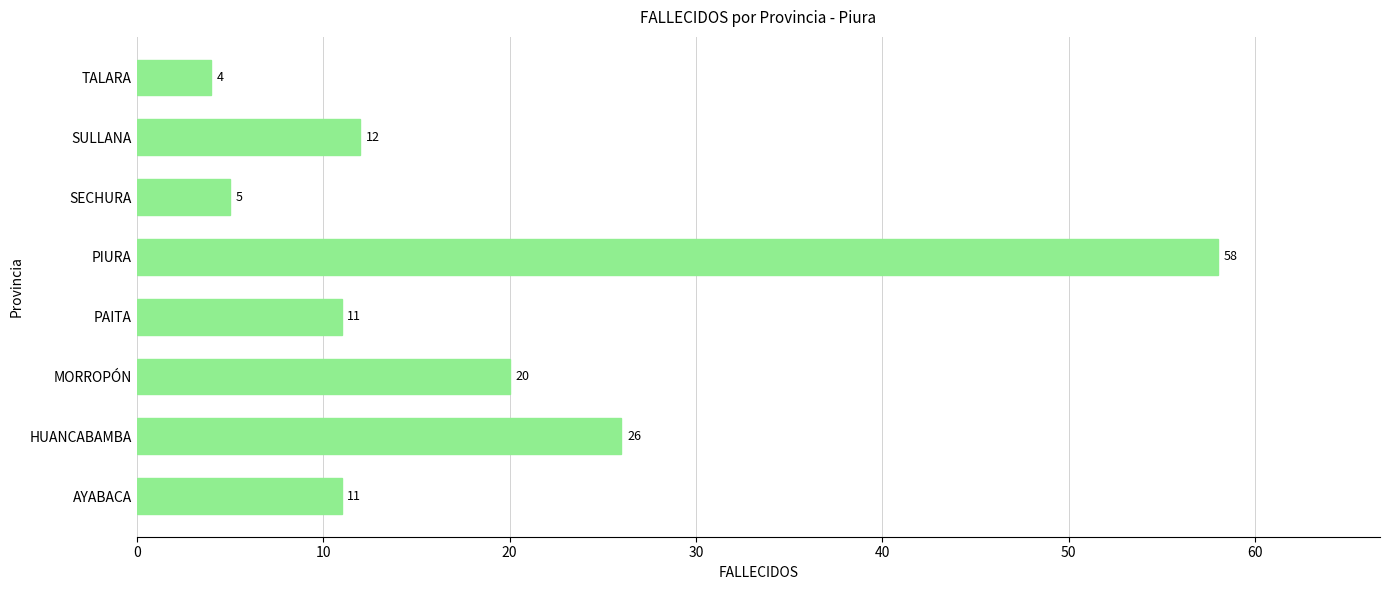

At which label is the value closest to 31?

HUANCABAMBA